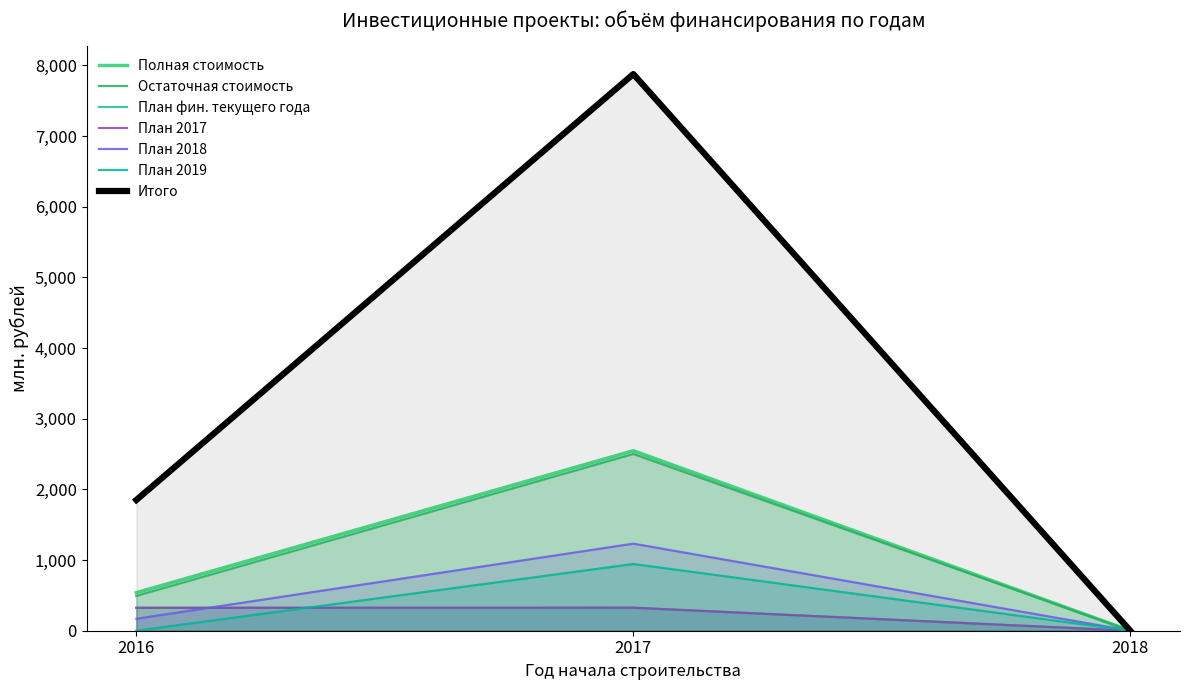

What is the difference between the maximum and second lowest values in the Остаточная стоимость series?

2008.4